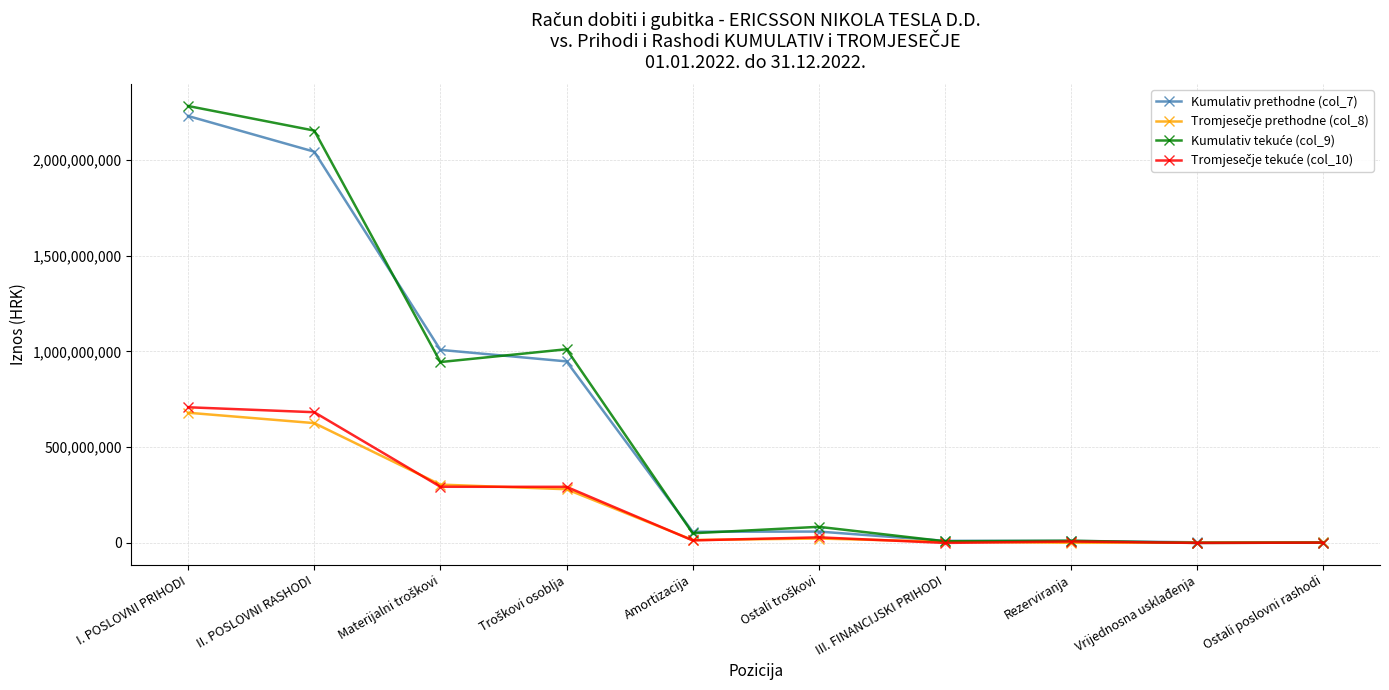

What is the difference between the maximum and second lowest values in the Kumulativ prethodne (col_7) series?

2227970443